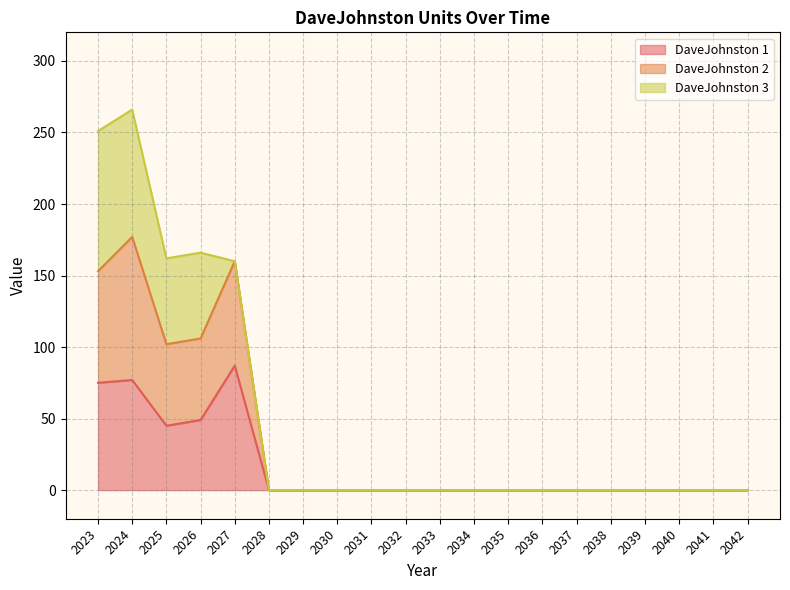

Does the chart have visible grid lines?

Yes